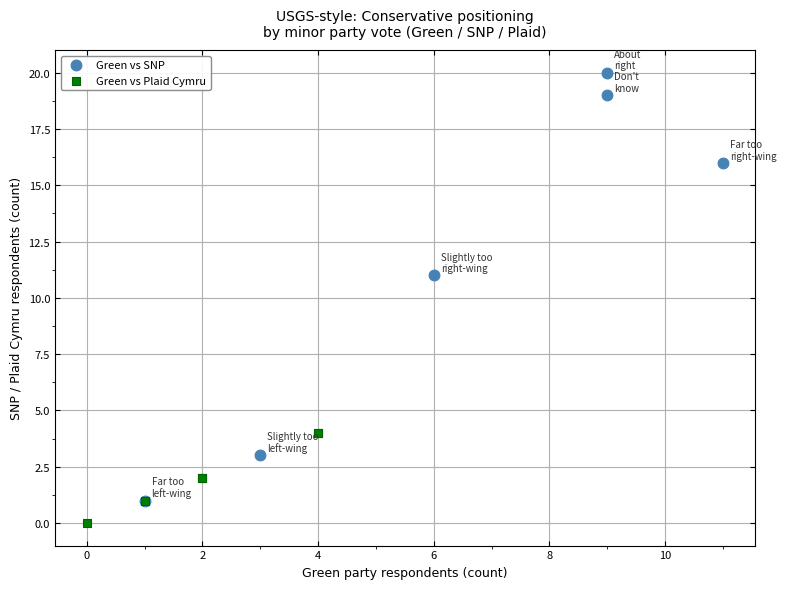

Which series has the largest Y range (max minus min)?

Green vs SNP